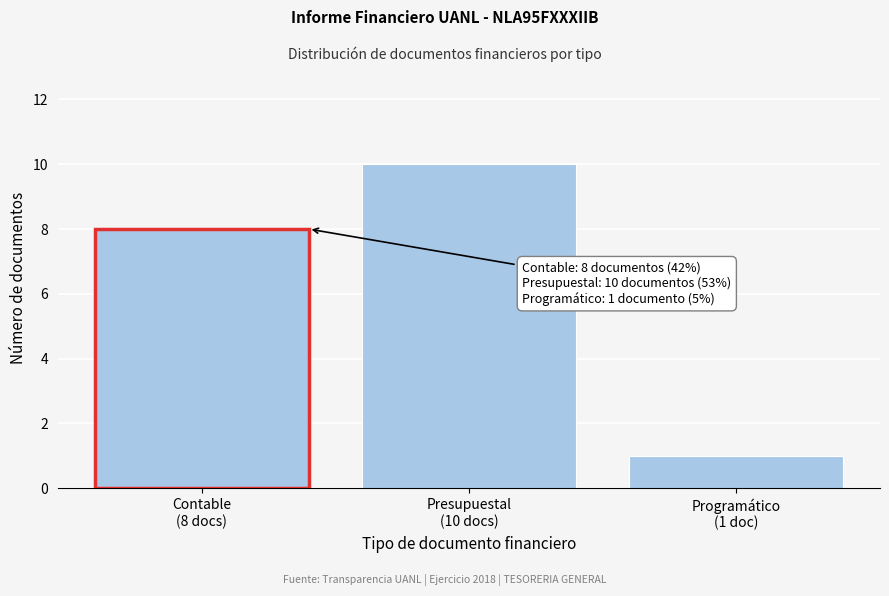

Reading left to right, extract all data points from this chart.

8	10	1